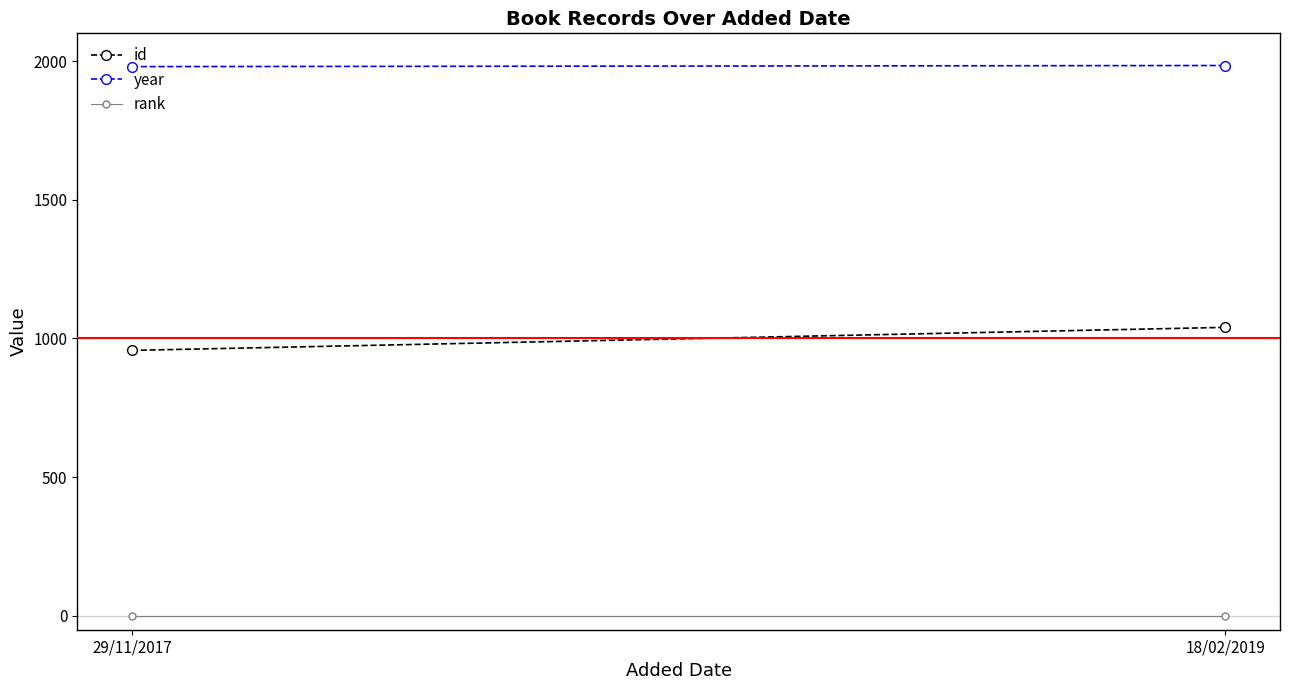

Is it true that id equals 957 at 29/11/2017?

True